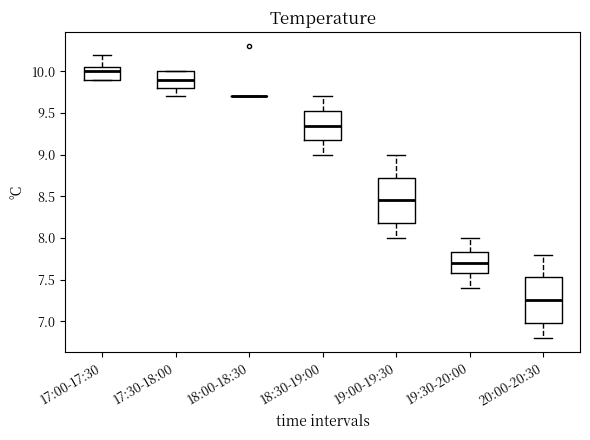

Reading left to right, transcribe this box plot: for each box, give where its median line is, the range the box spans, and where its two whiskers end, as read against the y-axis. The values are not printed on the chart, so give them approximately, as read against the axis.

17:00-17:30: median 10.00, box 9.90 to 10.05, whiskers 9.90 to 10.20
17:30-18:00: median 9.90, box 9.80 to 10.00, whiskers 9.70 to 10.00
18:00-18:30: box collapsed to a line at 9.70, whiskers 9.70 to 9.70
18:30-19:00: median 9.35, box 9.20 to 9.55, whiskers 9.00 to 9.70
19:00-19:30: median 8.45, box 8.20 to 8.75, whiskers 8.00 to 9.00
19:30-20:00: median 7.70, box 7.60 to 7.85, whiskers 7.40 to 8.00
20:00-20:30: median 7.25, box 7.00 to 7.55, whiskers 6.80 to 7.80